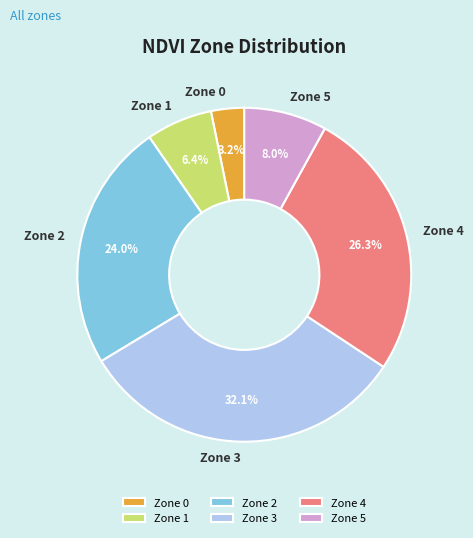

Do Zone 3 and Zone 2 together represent more than half of the pie?

Yes